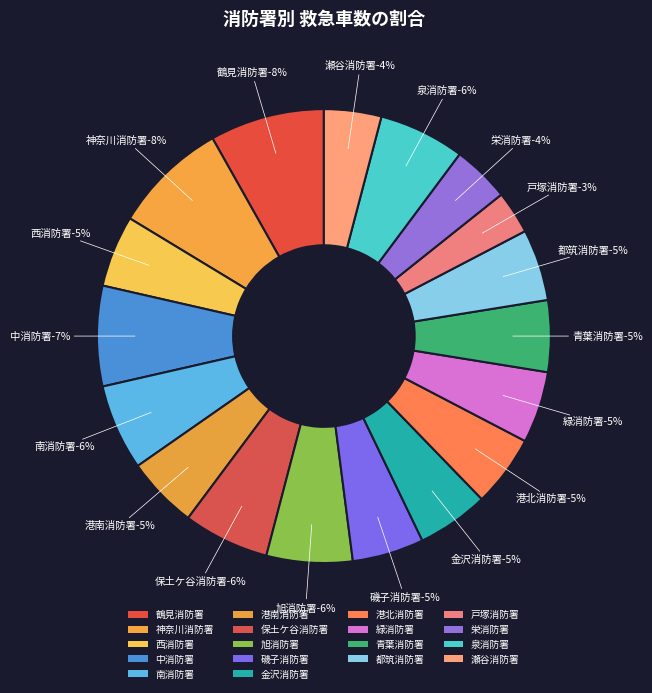

Is it true that 磯子消防署 is 5% of the pie?

True